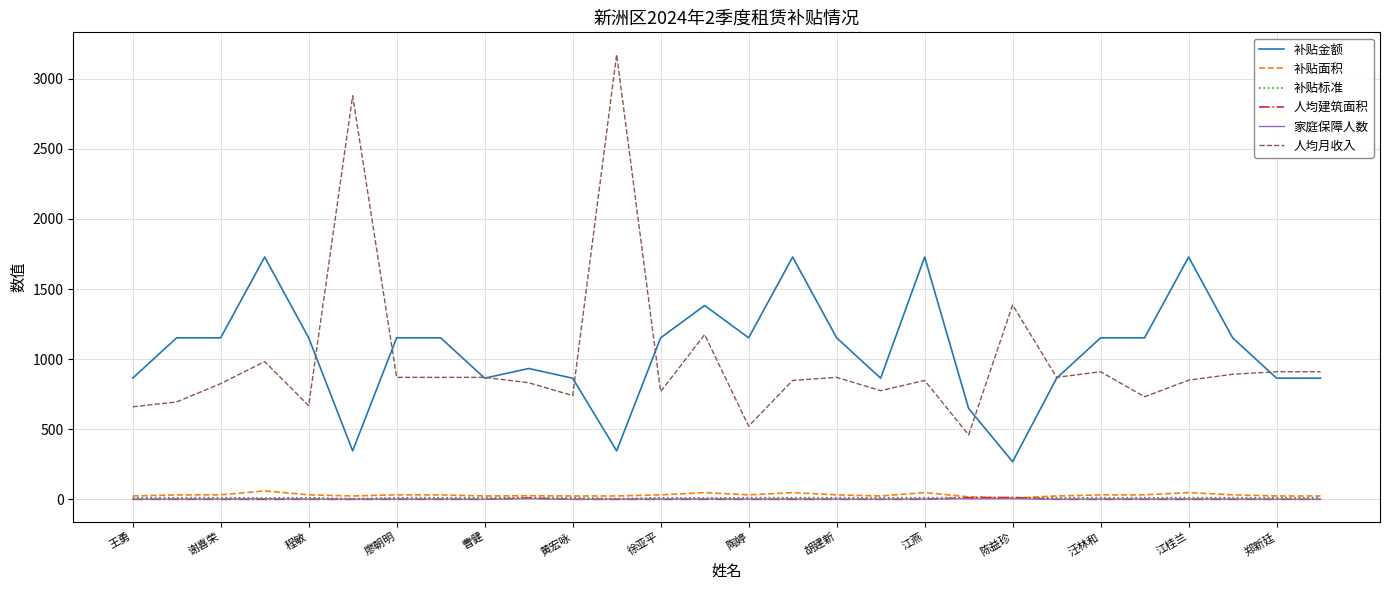

What is the maximum value shown in the chart?

3172.0